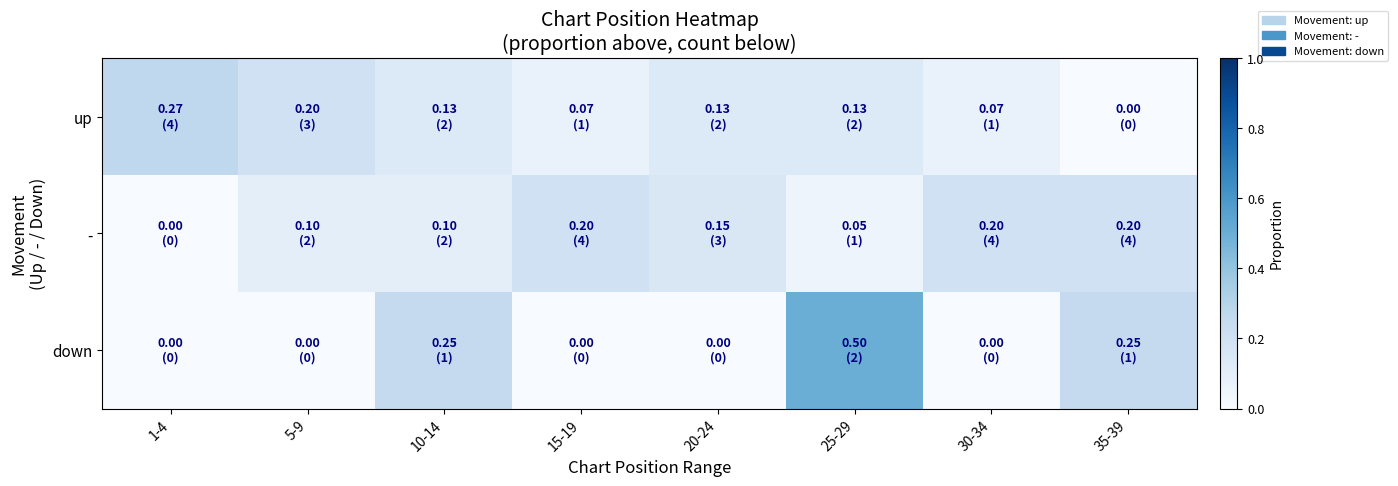

How many data points does each series have?

8